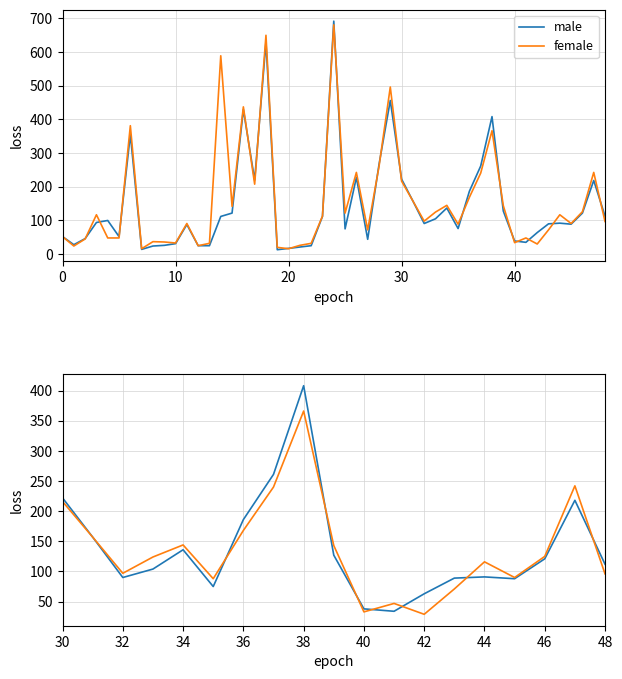

Which has a higher value, 9 or 17?

17